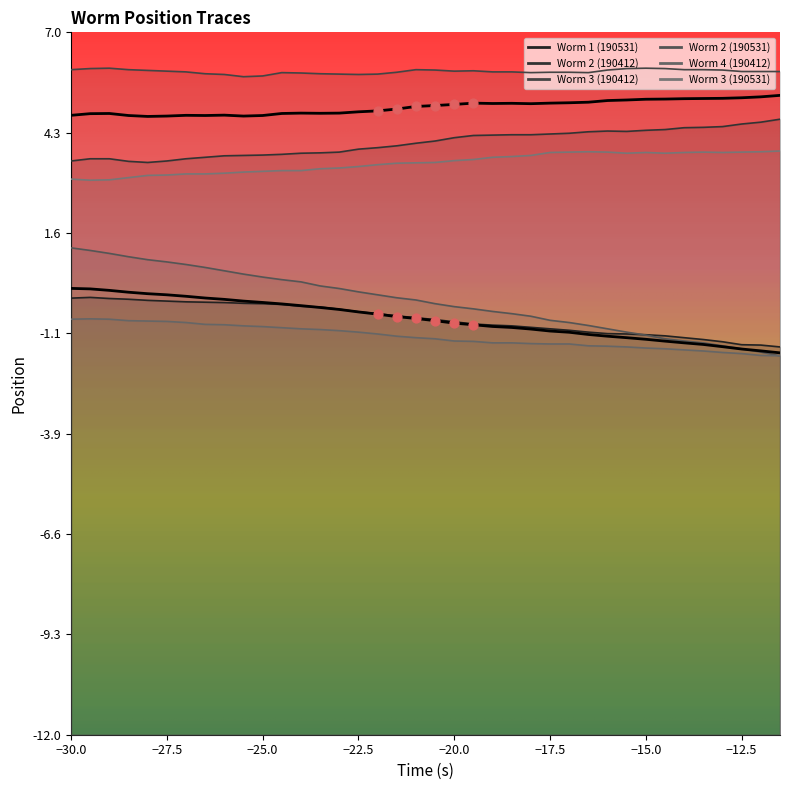

What are all the series names shown in the legend?

Worm 1 (190531), Worm 2 (190412), Worm 3 (190412), Worm 2 (190531), Worm 4 (190412), Worm 3 (190531)